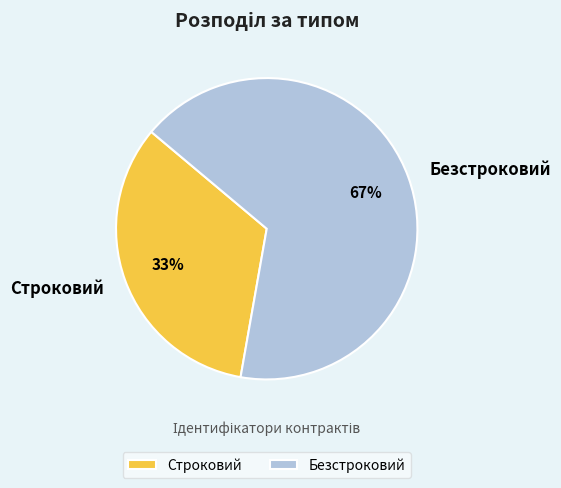

What is the majority slice?

Безстроковий